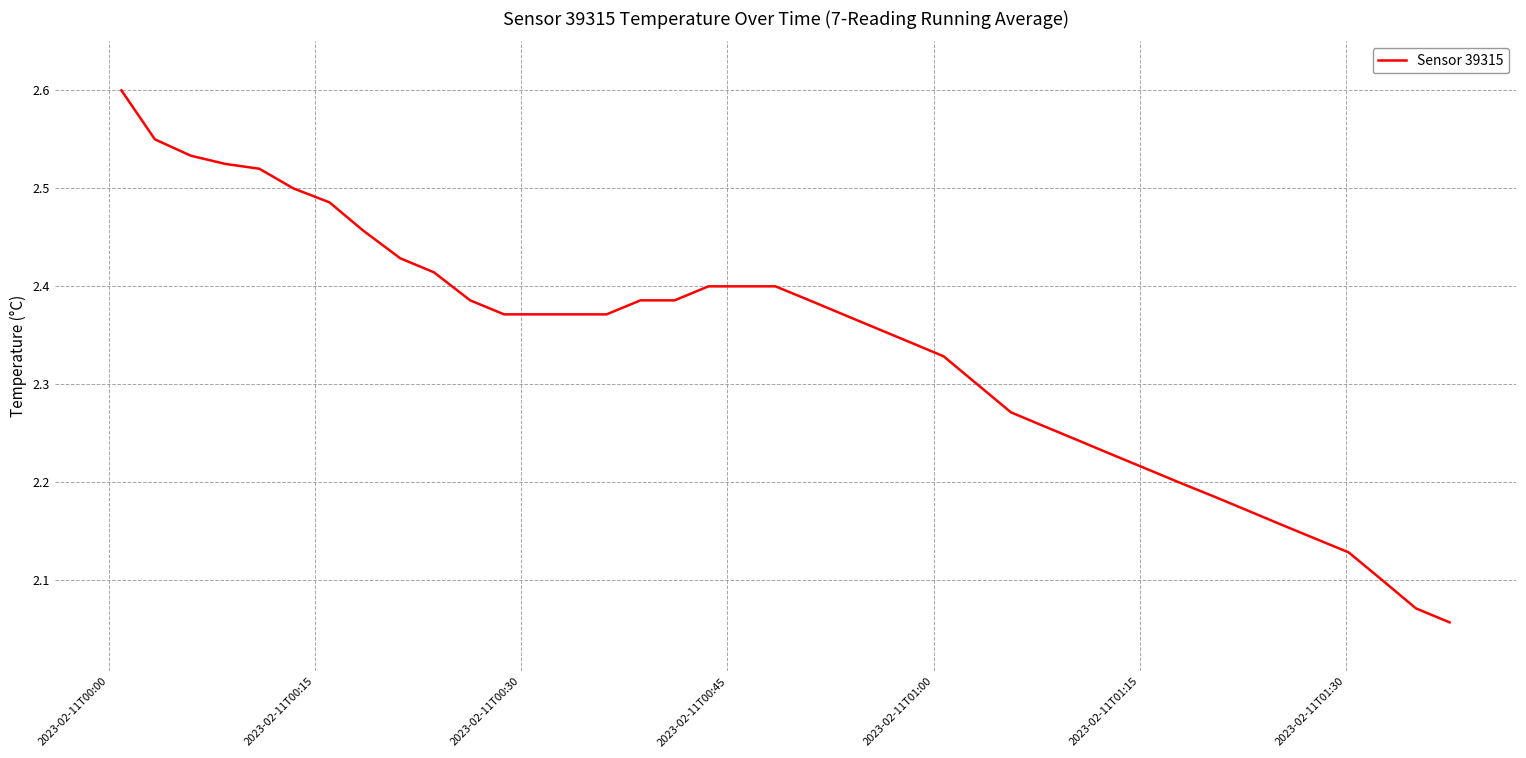

What is the difference between the maximum and minimum values?

0.5